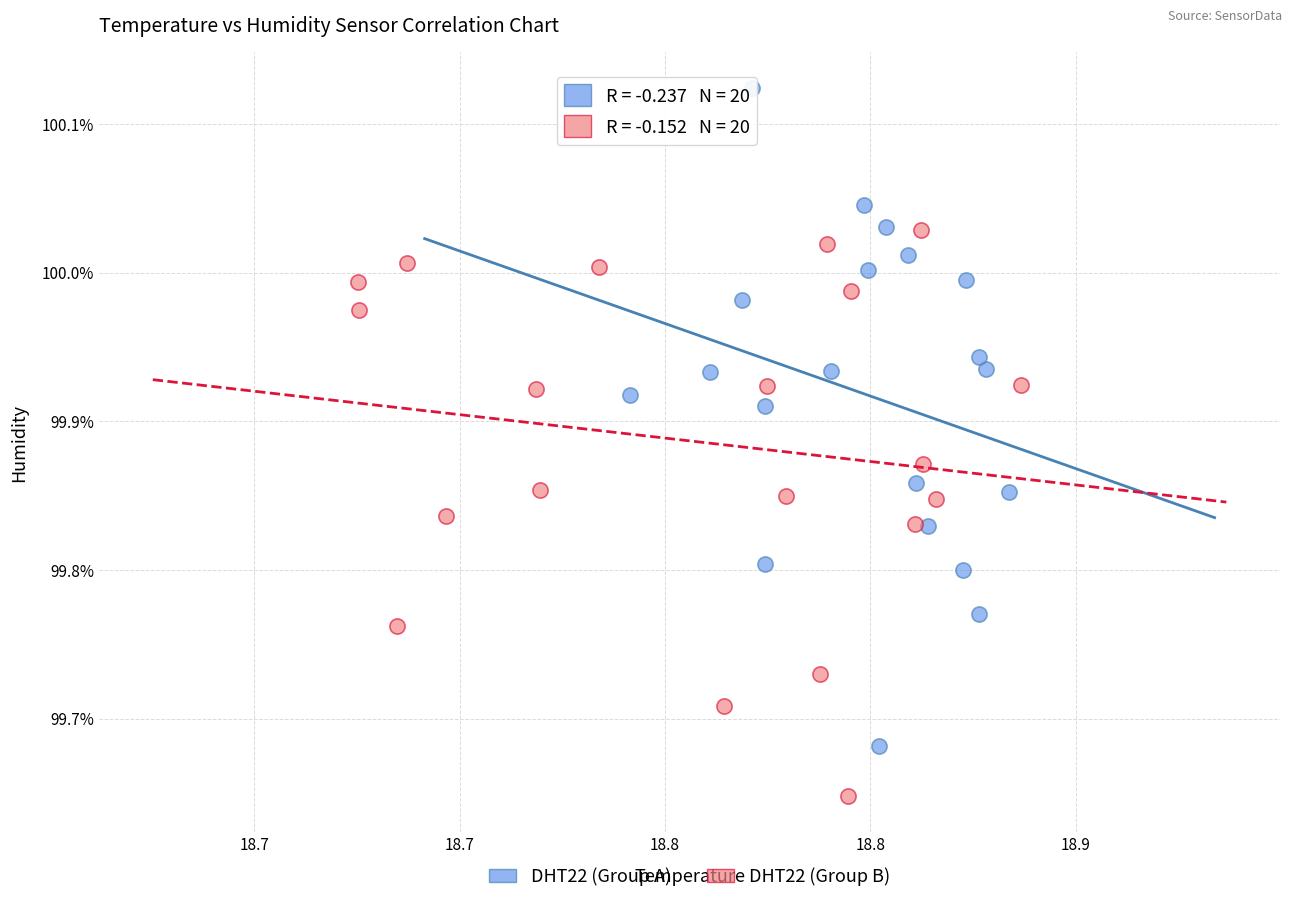

What are all the series names shown in the legend?

DHT22 (Group A), DHT22 (Group B)